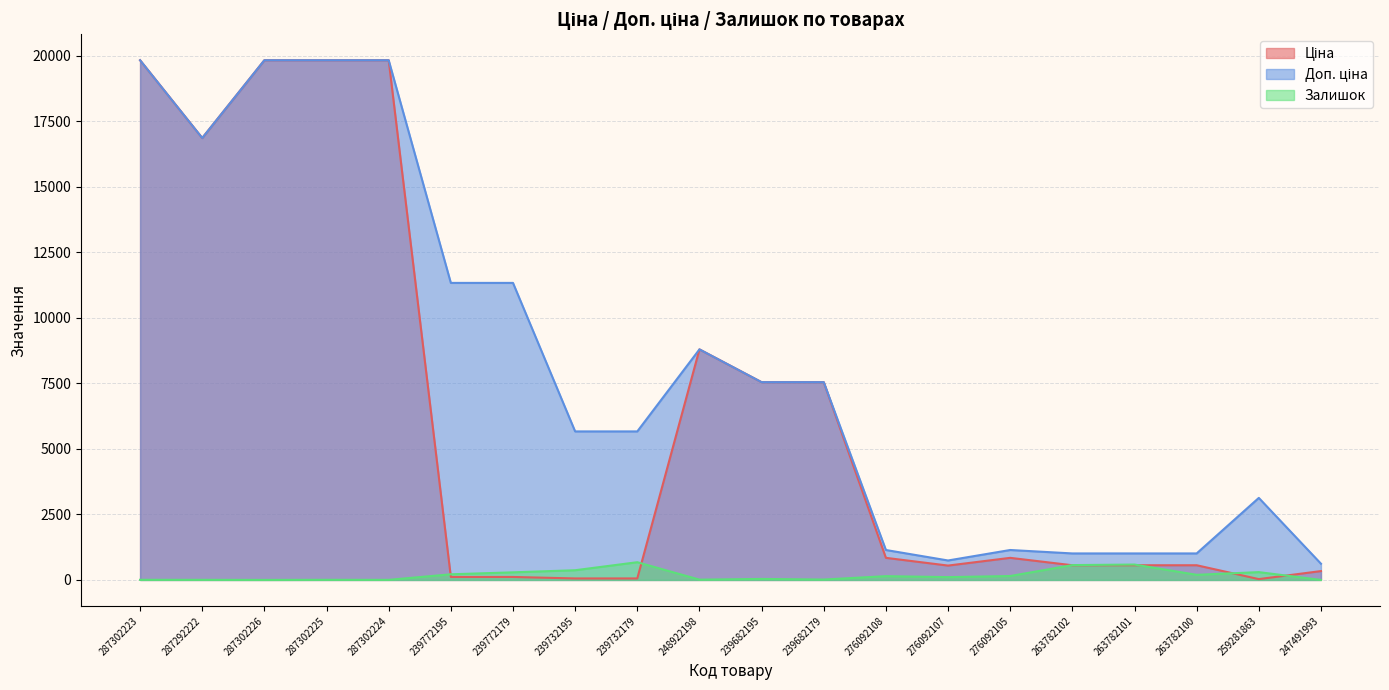

Which has a higher value, 247491993 or 287302224?

287302224